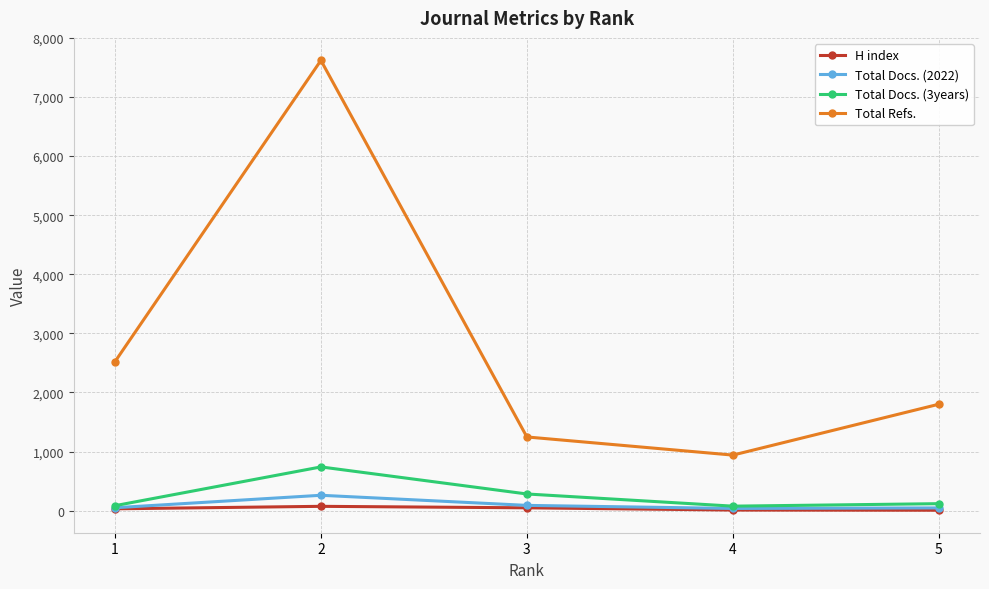

What is the value of the Total Refs. point at the 4th from the left?

940